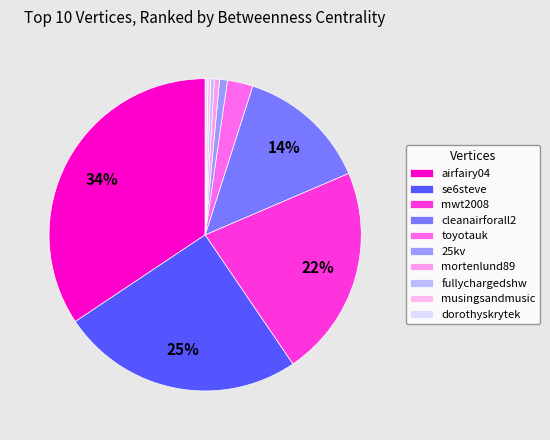

To the nearest percent, what percentage of the pie is cleanairforall2?

14%